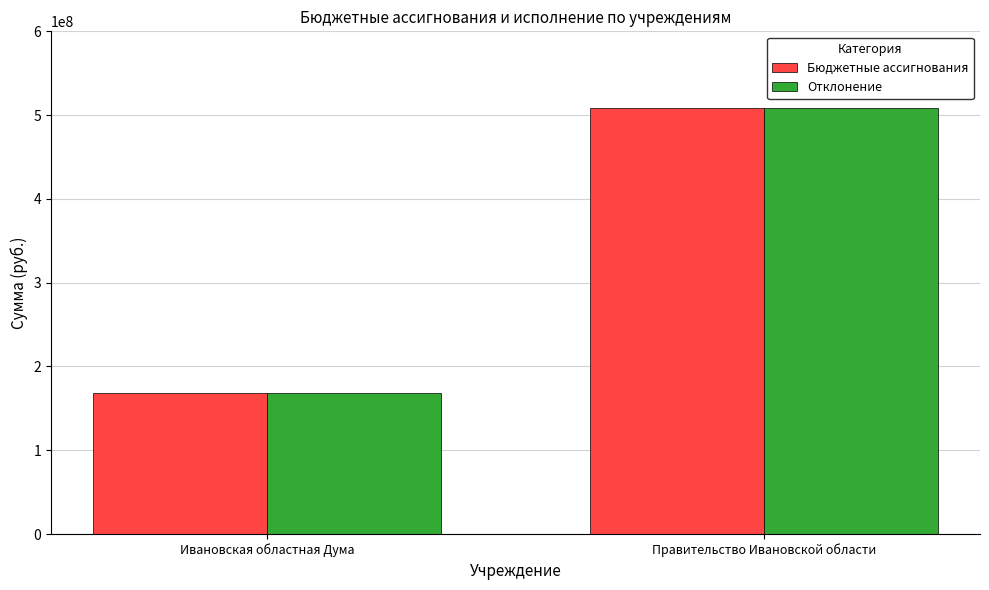

The Отклонение series shows 55126392.9 at Ивановская областная Дума. True or false?

False